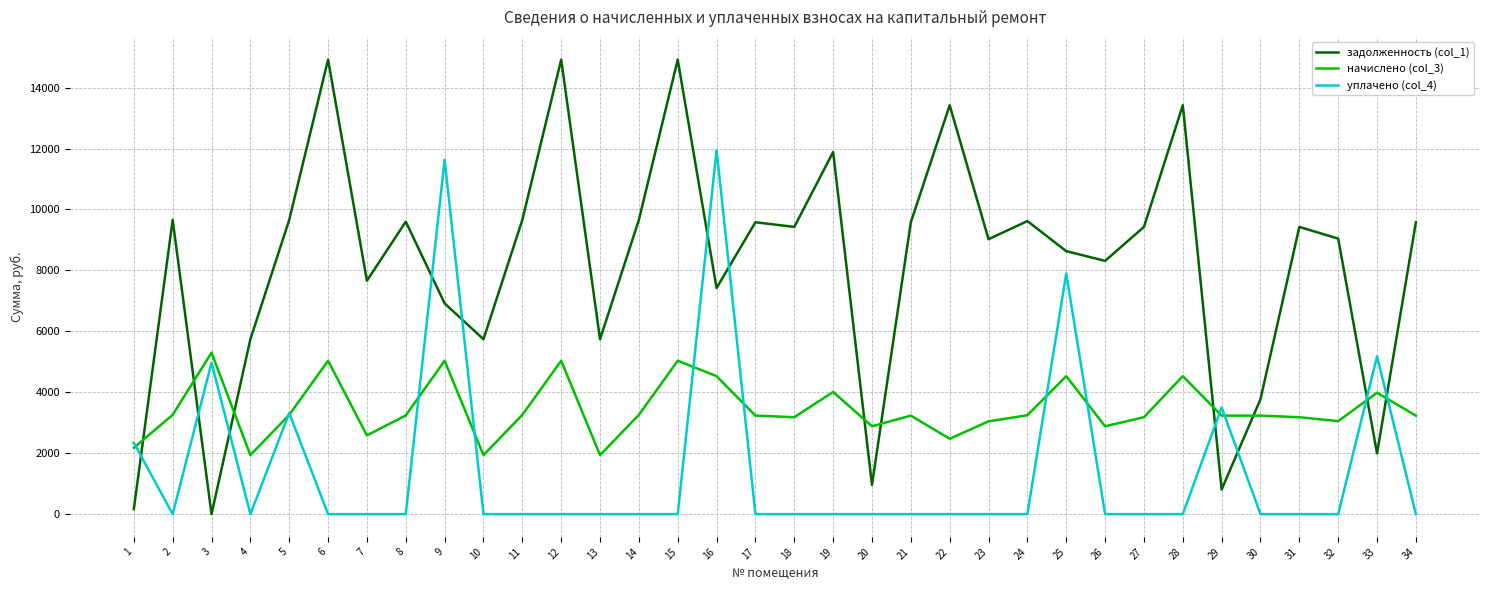

Which series changed the most between 6 and 27?

задолженность (col_1)